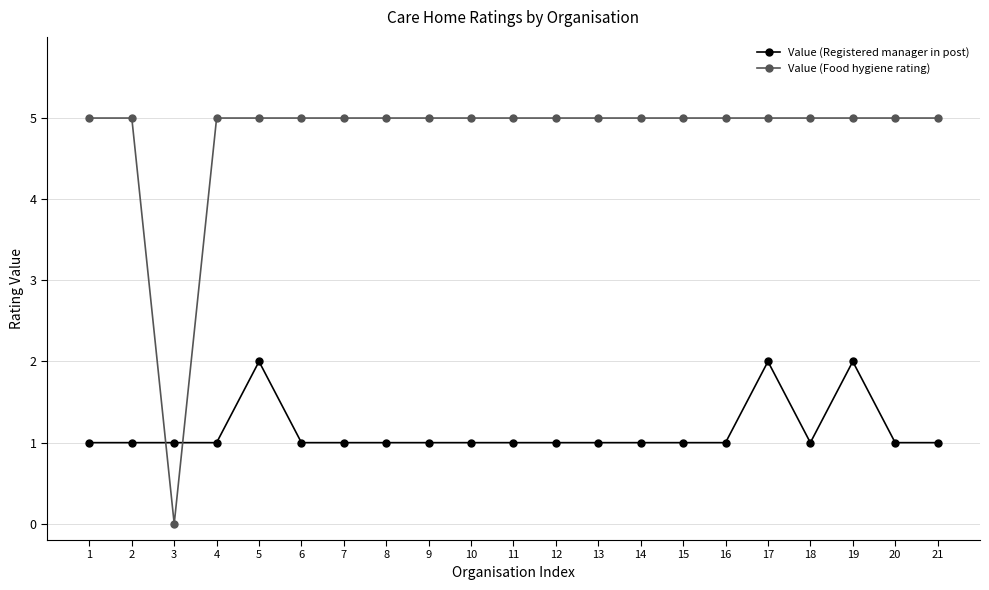

What is the maximum value for Value (Registered manager in post)?

2